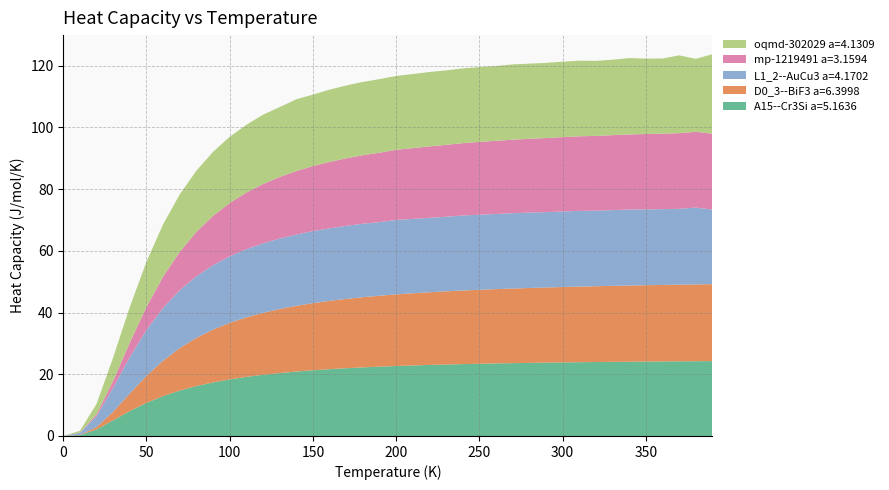

Reading right to left, list all the values displayed in this chart.

A15--Cr3Si a=5.1636: 390.0=24.3	380.0=24.2	370.0=24.2	360.0=24.2	350.0=24.1	340.0=24.1	330.0=24.0	320.0=24.0	310.0=23.9	300.0=23.8	290.0=23.8	280.0=23.7	270.0=23.6	260.0=23.5	250.0=23.4	240.0=23.3	230.0=23.2	220.0=23.0	210.0=22.9	200.0=22.7	190.0=22.5	180.0=22.2	170.0=22.0	160.0=21.7	150.0=21.3	140.0=20.9	130.0=20.4	120.0=19.8	110.0=19.2	100.0=18.3	90.0=17.4	80.0=16.2	70.0=14.7	60.0=12.9	50.0=10.7	40.0=8.1	30.0=5.1	20.0=2.1	10.0=0.3	0.0=0.0
D0_3--BiF3 a=6.3998: 390.0=24.9	380.0=24.9	370.0=24.8	360.0=24.8	350.0=24.7	340.0=24.7	330.0=24.6	320.0=24.6	310.0=24.5	300.0=24.4	290.0=24.4	280.0=24.3	270.0=24.2	260.0=24.1	250.0=24.0	240.0=23.9	230.0=23.7	220.0=23.6	210.0=23.4	200.0=23.2	190.0=23.0	180.0=22.7	170.0=22.5	160.0=22.1	150.0=21.7	140.0=21.3	130.0=20.7	120.0=20.1	110.0=19.3	100.0=18.3	90.0=17.1	80.0=15.6	70.0=13.8	60.0=11.5	50.0=8.7	40.0=5.7	30.0=2.8	20.0=0.8	10.0=0.1	0.0=0.0
L1_2--AuCu3 a=4.1702: 390.0=24.2	380.0=24.9	370.0=24.6	360.0=24.6	350.0=24.6	340.0=24.6	330.0=24.6	320.0=24.5	310.0=24.6	300.0=24.5	290.0=24.4	280.0=24.4	270.0=24.4	260.0=24.4	250.0=24.3	240.0=24.3	230.0=24.2	220.0=24.1	210.0=24.1	200.0=24.1	190.0=23.9	180.0=23.8	170.0=23.7	160.0=23.5	150.0=23.4	140.0=23.1	130.0=22.9	120.0=22.5	110.0=22.1	100.0=21.6	90.0=20.9	80.0=20.0	70.0=18.8	60.0=17.1	50.0=14.9	40.0=11.8	30.0=7.8	20.0=3.5	10.0=0.6	0.0=0.0
mp-1219491 a=3.1594: 390.0=24.6	380.0=24.6	370.0=24.5	360.0=24.5	350.0=24.4	340.0=24.4	330.0=24.3	320.0=24.2	310.0=24.2	300.0=24.1	290.0=24.0	280.0=23.9	270.0=23.8	260.0=23.7	250.0=23.6	240.0=23.5	230.0=23.3	220.0=23.1	210.0=23.0	200.0=22.7	190.0=22.5	180.0=22.2	170.0=21.9	160.0=21.5	150.0=21.1	140.0=20.6	130.0=20.0	120.0=19.2	110.0=18.3	100.0=17.3	90.0=16.0	80.0=14.4	70.0=12.4	60.0=10.1	50.0=7.5	40.0=4.7	30.0=2.2	20.0=0.6	10.0=0.1	0.0=0.0
oqmd-302029 a=4.1309: 390.0=25.8	380.0=23.6	370.0=25.2	360.0=24.4	350.0=24.5	340.0=24.8	330.0=24.4	320.0=24.3	310.0=24.5	300.0=24.4	290.0=24.4	280.0=24.4	270.0=24.4	260.0=24.3	250.0=24.3	240.0=24.2	230.0=24.1	220.0=24.1	210.0=24.0	200.0=23.9	190.0=23.9	180.0=23.7	170.0=23.6	160.0=23.4	150.0=23.2	140.0=23.3	130.0=22.6	120.0=22.5	110.0=22.0	100.0=21.5	90.0=20.8	80.0=19.9	70.0=18.6	60.0=17.0	50.0=14.7	40.0=11.6	30.0=7.6	20.0=3.4	10.0=0.6	0.0=0.0